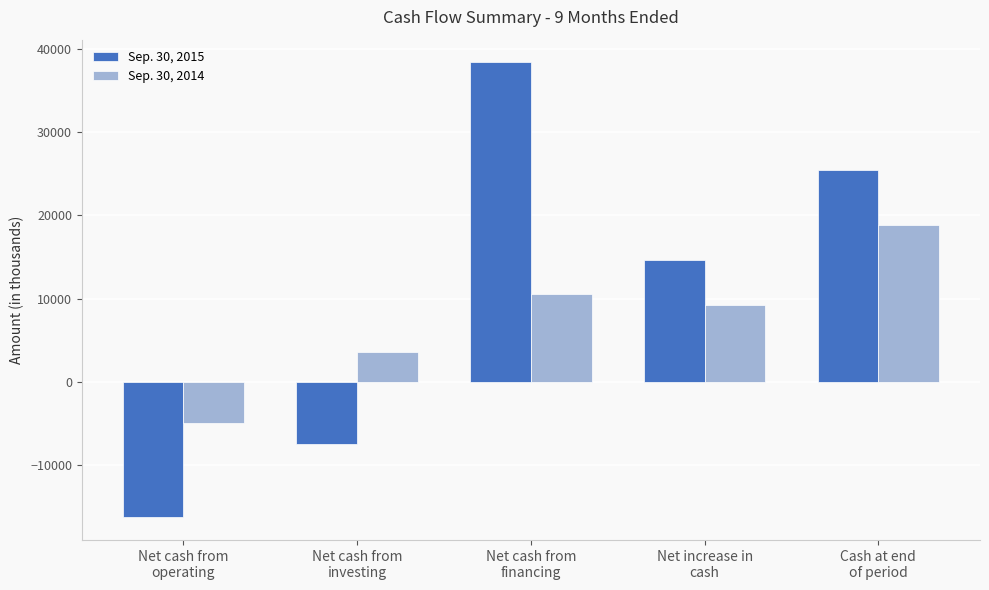

How many values in Sep. 30, 2014 are below zero?

1